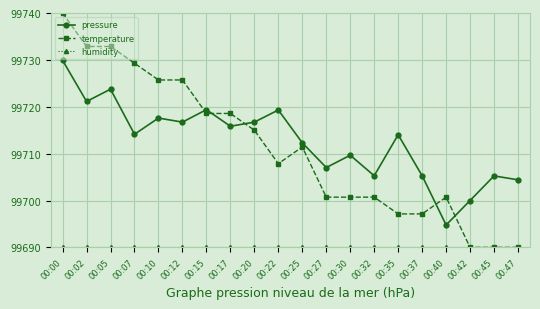

Where is the first local maximum for pressure?

00:05